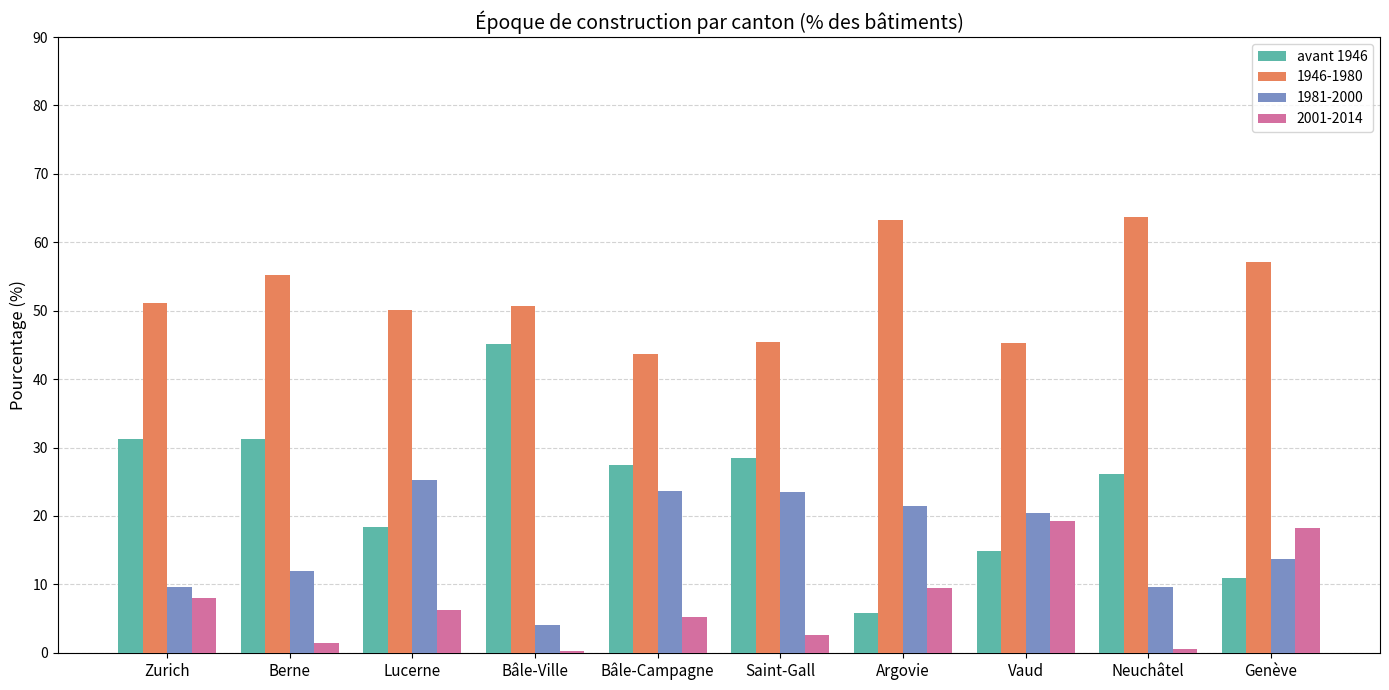

Is the value of 1981-2000 at Bâle-Ville greater than the value of 1946-1980 at Vaud?

No